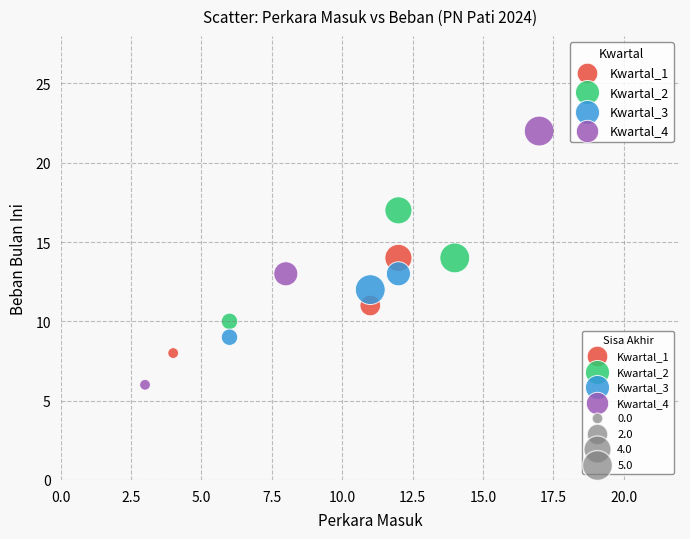

Which series reaches the maximum Y coordinate?

Kwartal_4